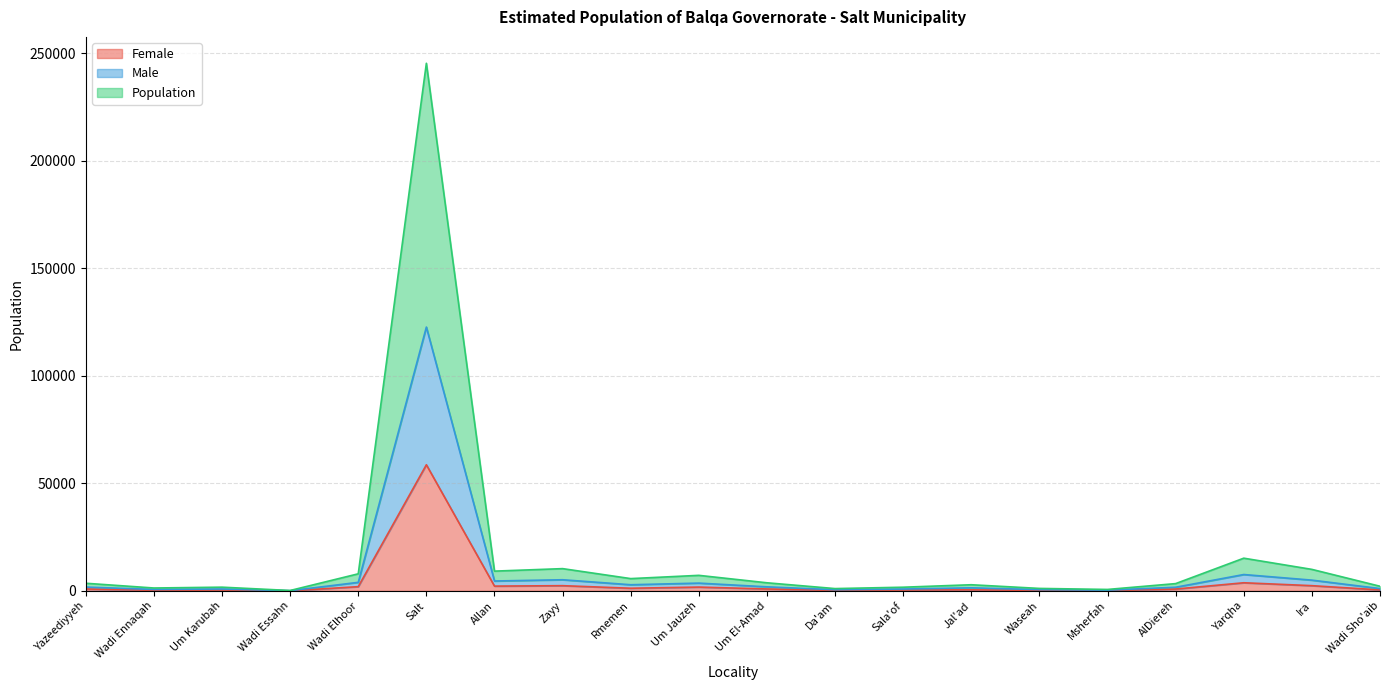

What are all the series names shown in the legend?

Female, Male, Population